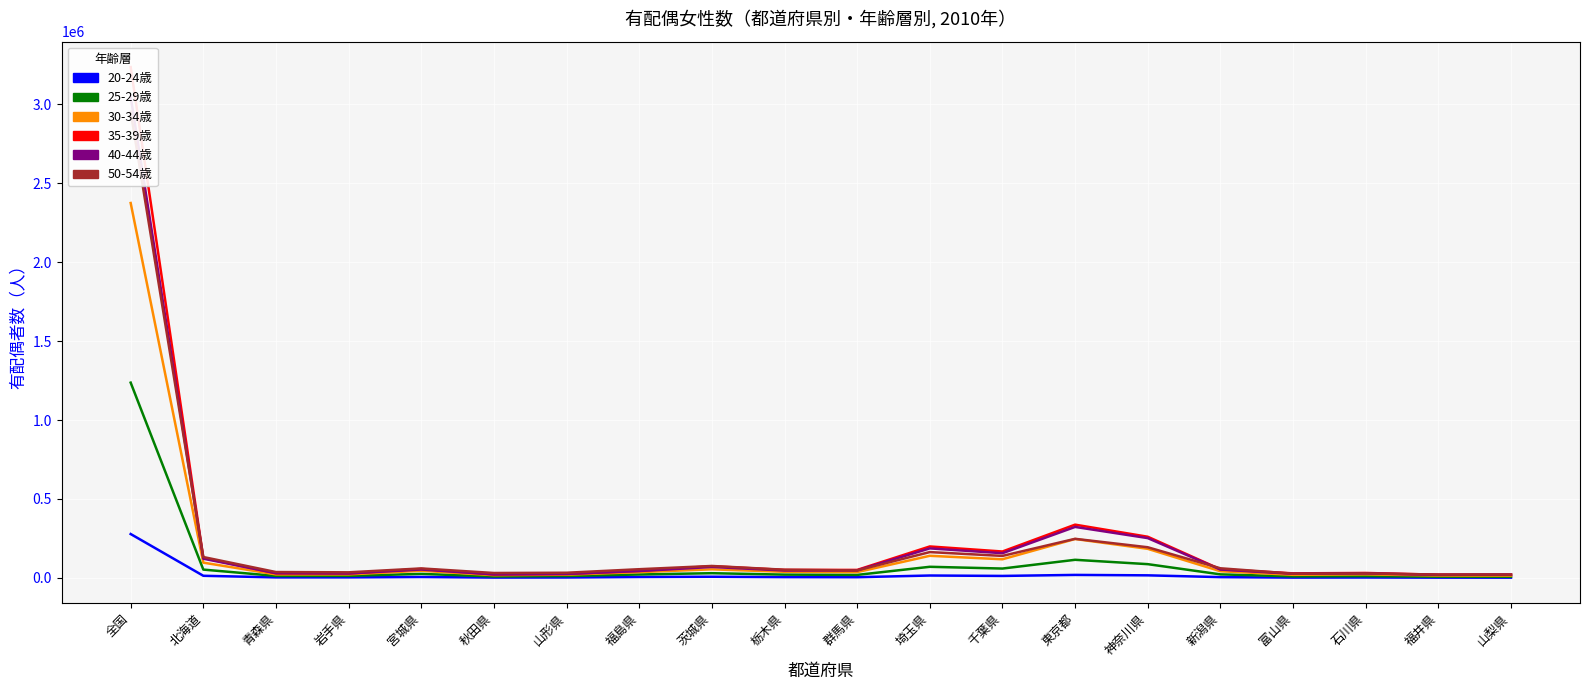

What is the label of the 4th point from the right?

富山県